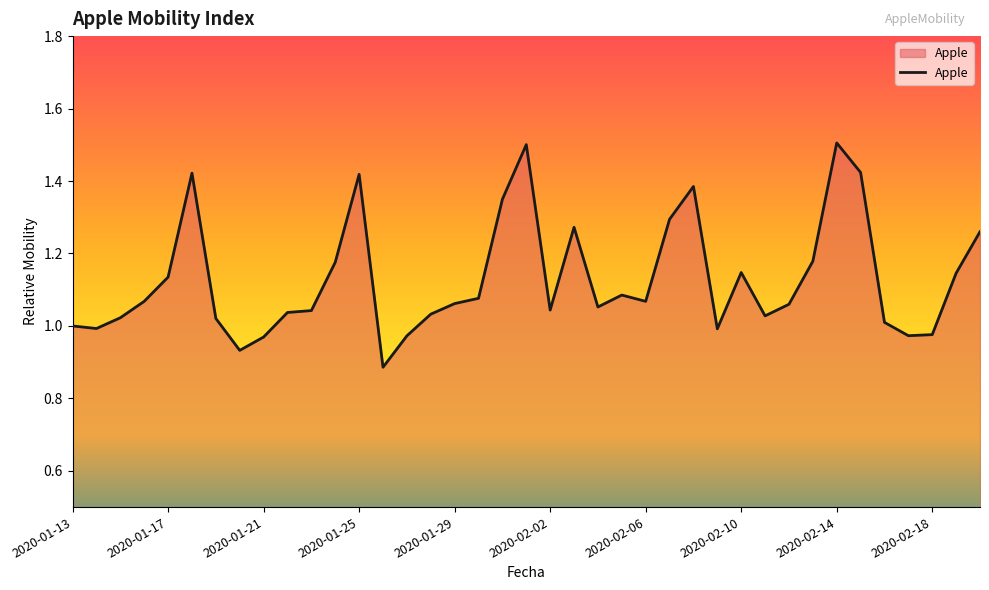

What is the greatest value displayed?

1.5